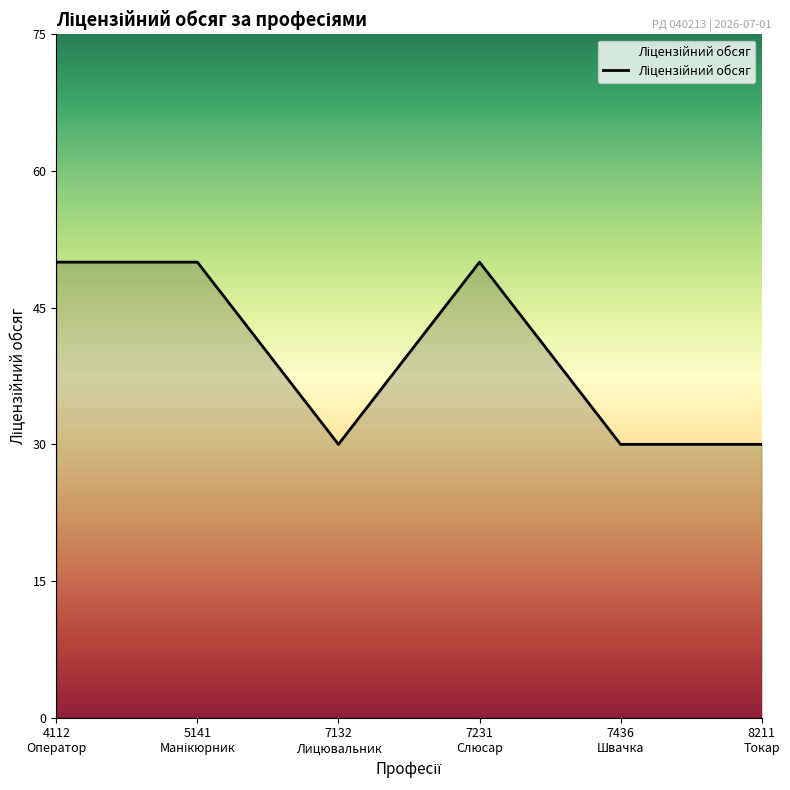

How many lines are shown in the chart?

1